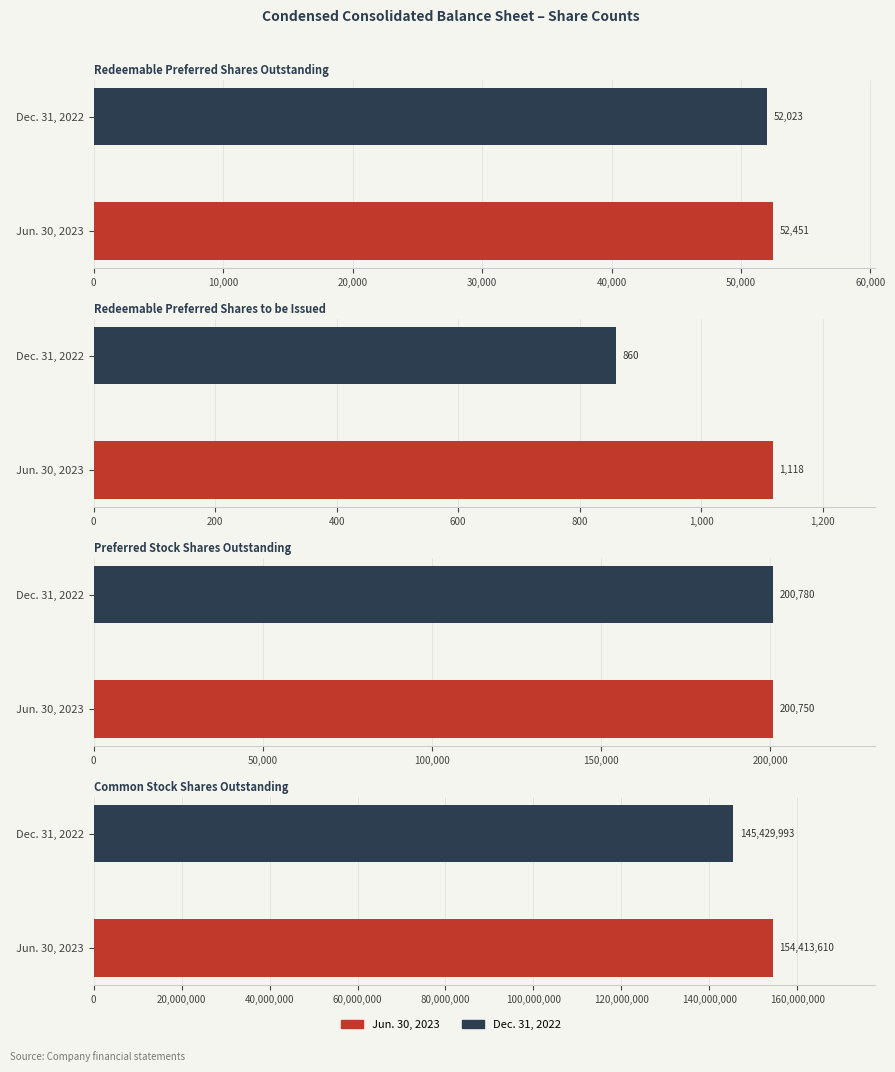

How many bars are there in total?

8